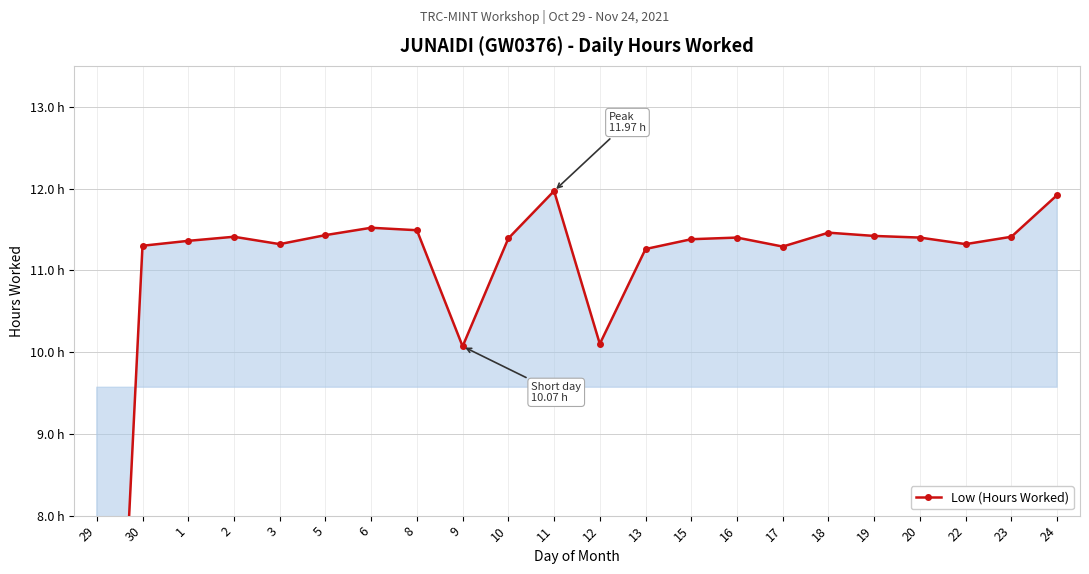

How many positive values are there?

21